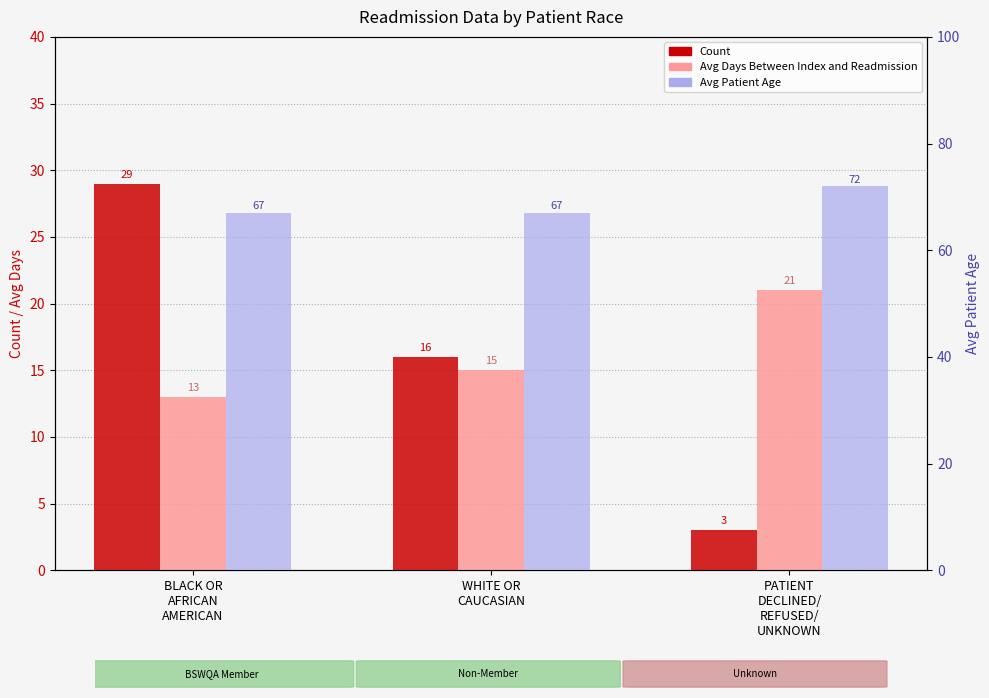

What are all the series names shown in the legend?

Count, Avg Days Between Index and Readmission, Avg Patient Age